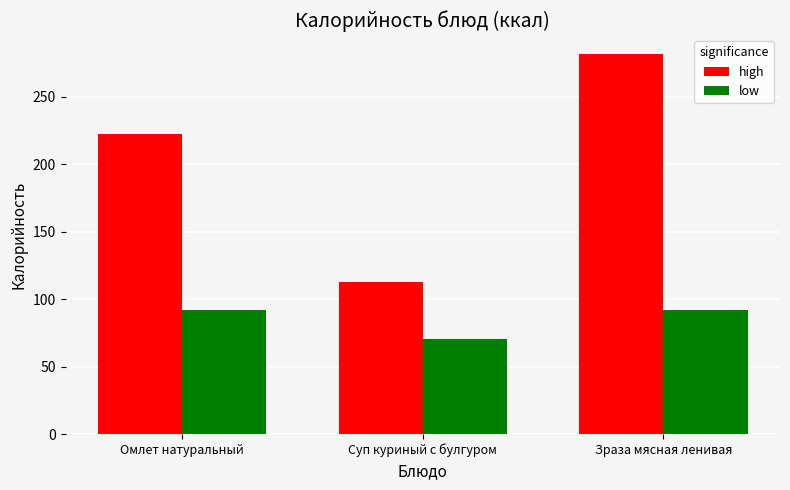

How many values in the low series are below 91?

1